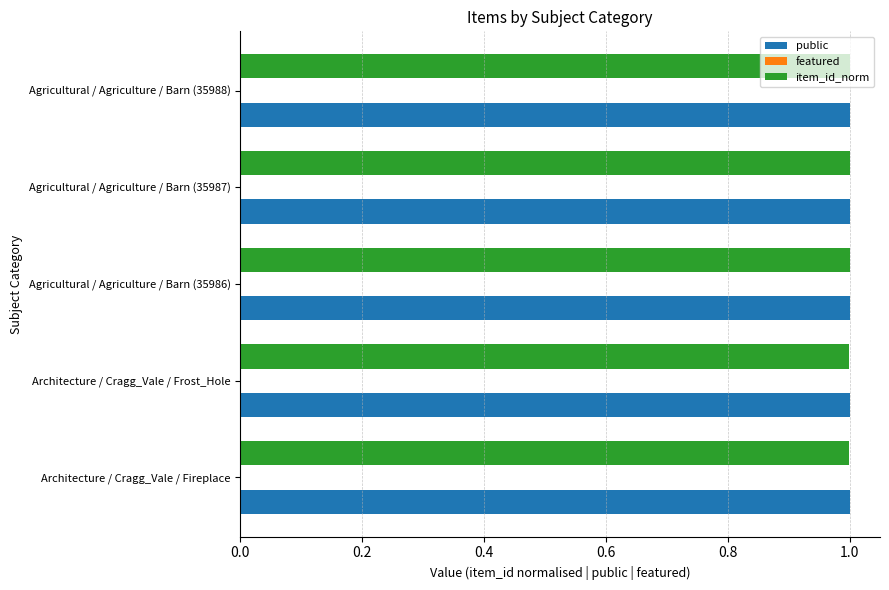

At how many categories does at least one series exceed 0?

5